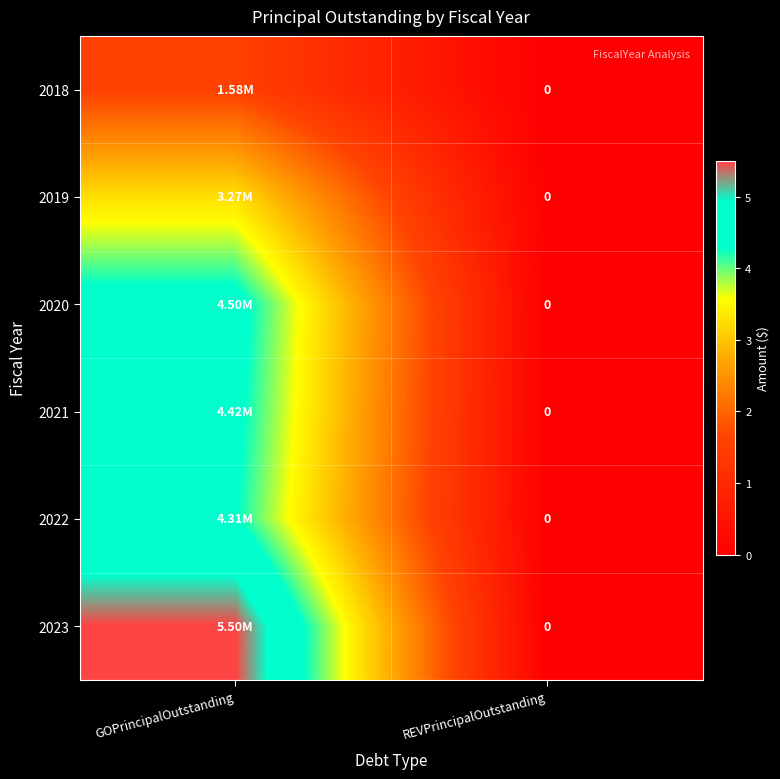

Which series has the largest range (max minus min)?

2023